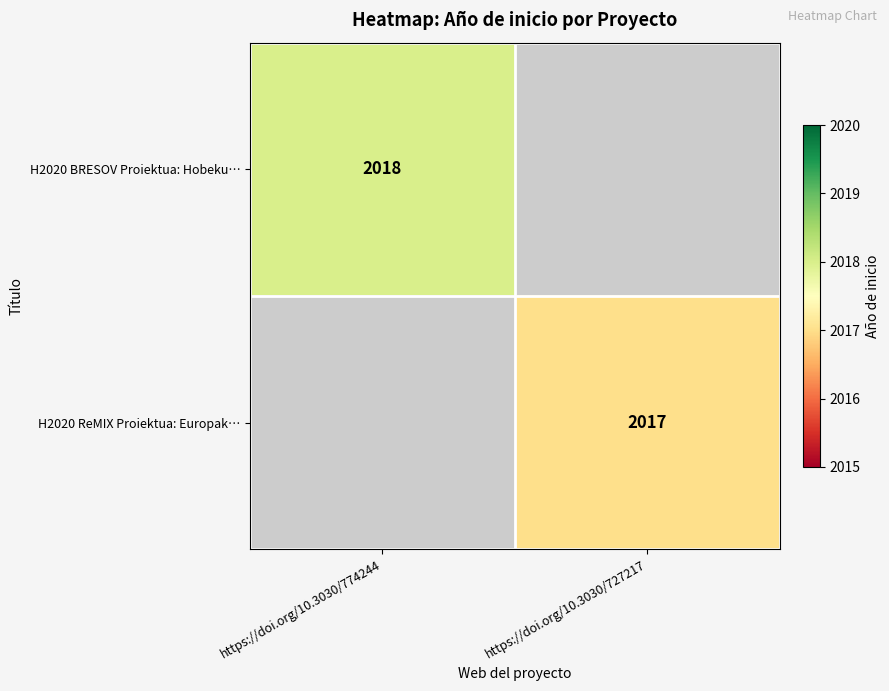

The value of H2020 ReMIX Proiektua: Europak… at https://doi.org/10.3030/727217 is 2750. True or false?

False